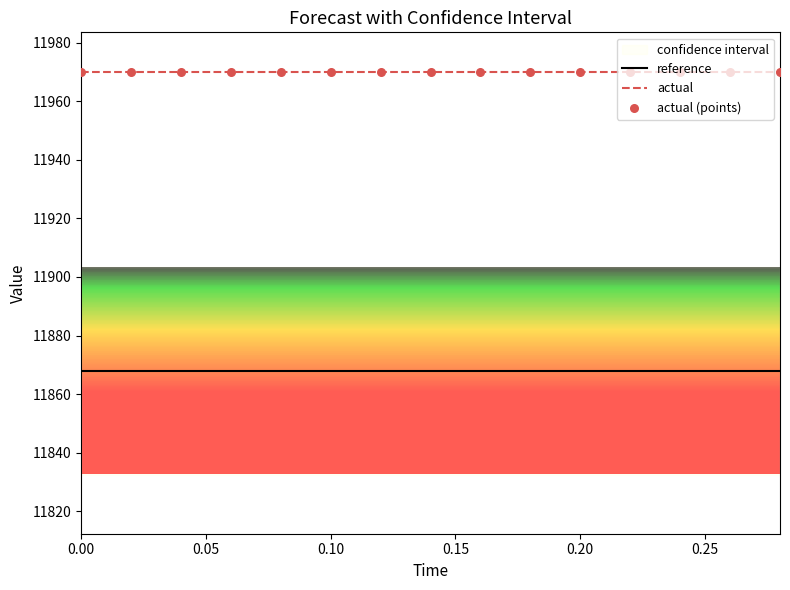

True or false: actual and reference cross at least once.

False